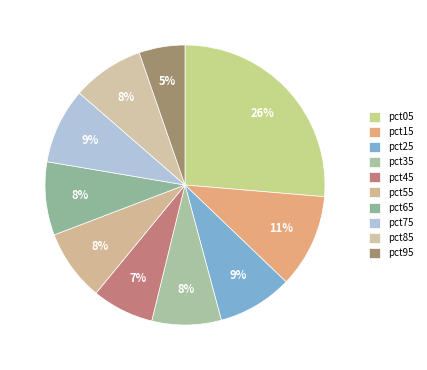

To the nearest percent, what is the average slice percentage?

10%